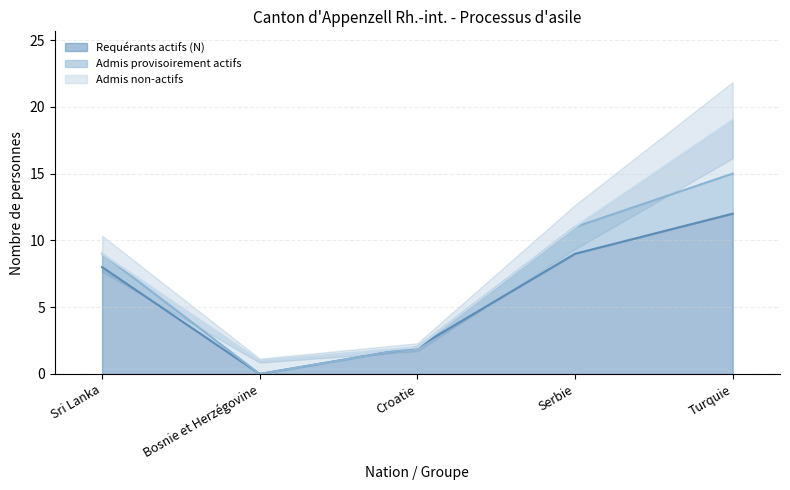

How many values in the Requérants actifs (N) series are below 8?

2